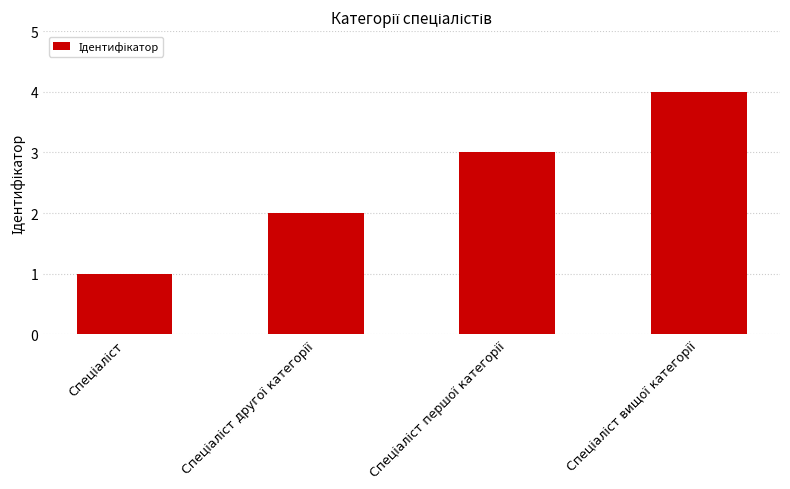

What is the greatest value displayed?

4